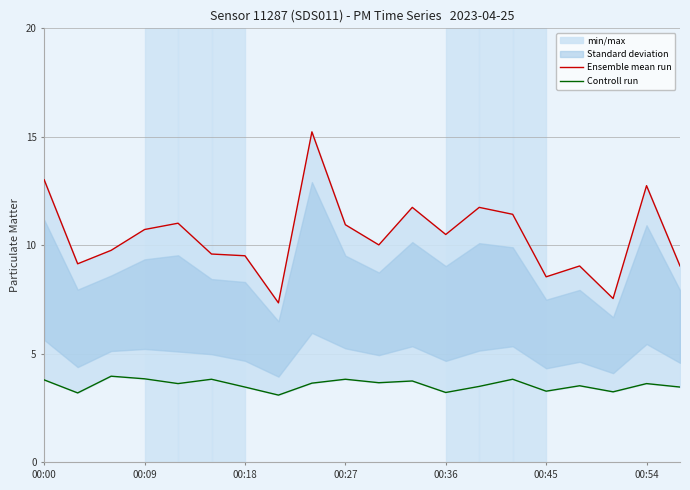

At how many categories does at least one series exceed 5?

20